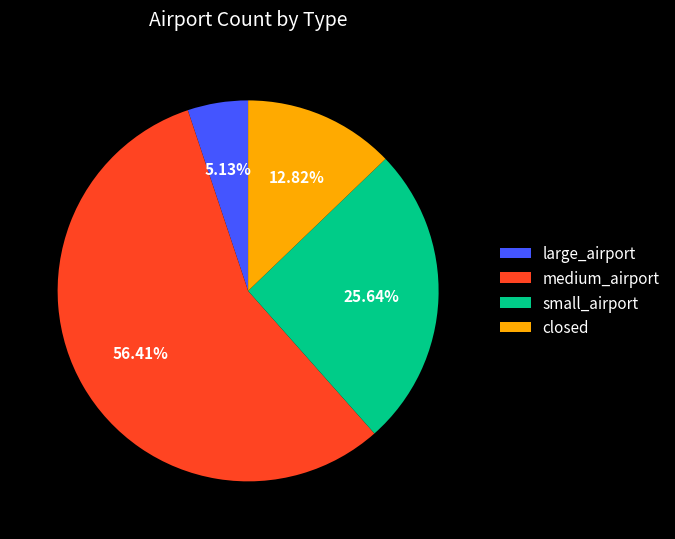

Is there a majority slice in this chart?

Yes